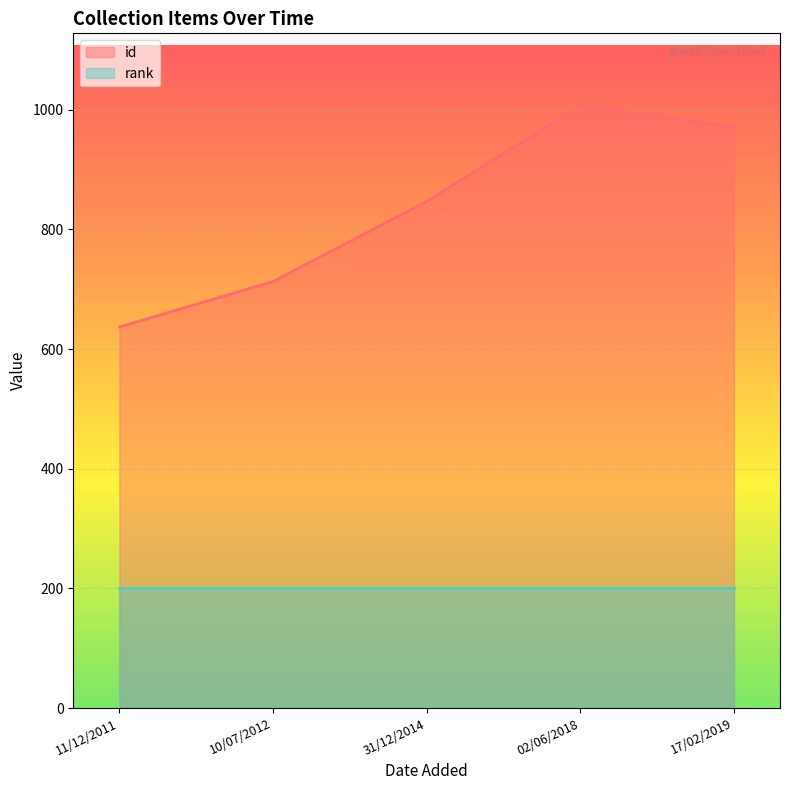

What is the value of the 4th point from the left?

1007